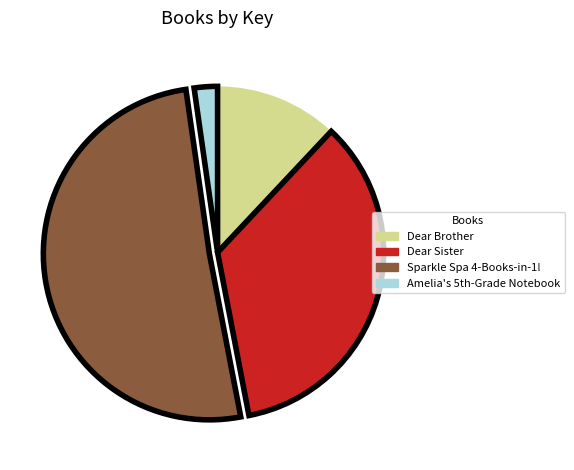

Which category accounts for the majority?

Sparkle Spa 4-Books-in-1!